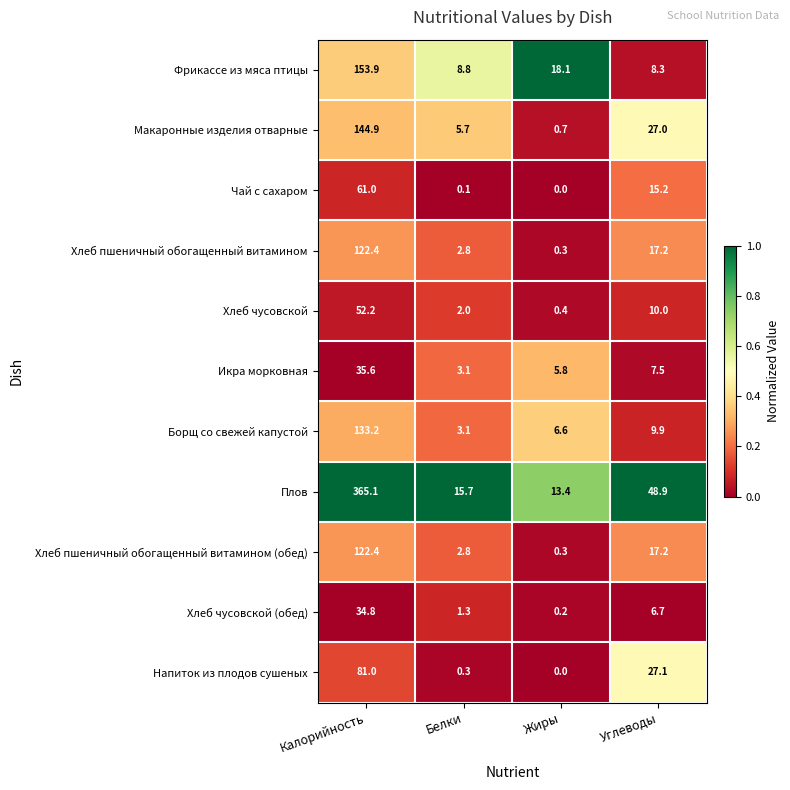

How many categories are shown in the chart?

4